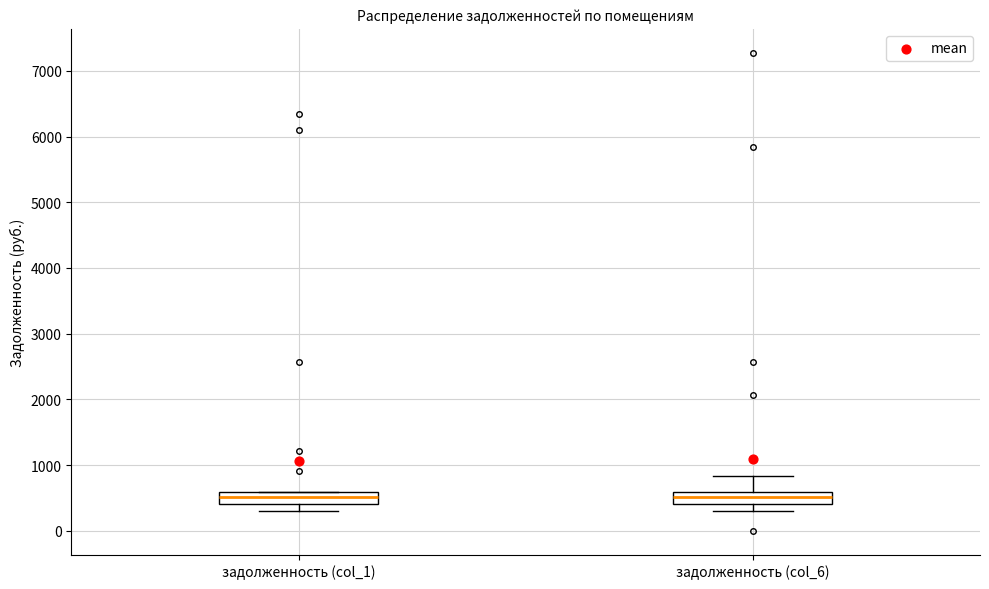

Reading left to right, transcribe this box plot: for each box, give where its median line is, the range the box spans, and where its two whiskers end, as read against the y-axis. The values are not printed on the chart, so give them approximately, as read against the axis.

задолженность (col_1): median 500, box 400 to 600, whiskers 300 to 600
задолженность (col_6): median 500, box 400 to 600, whiskers 300 to 800